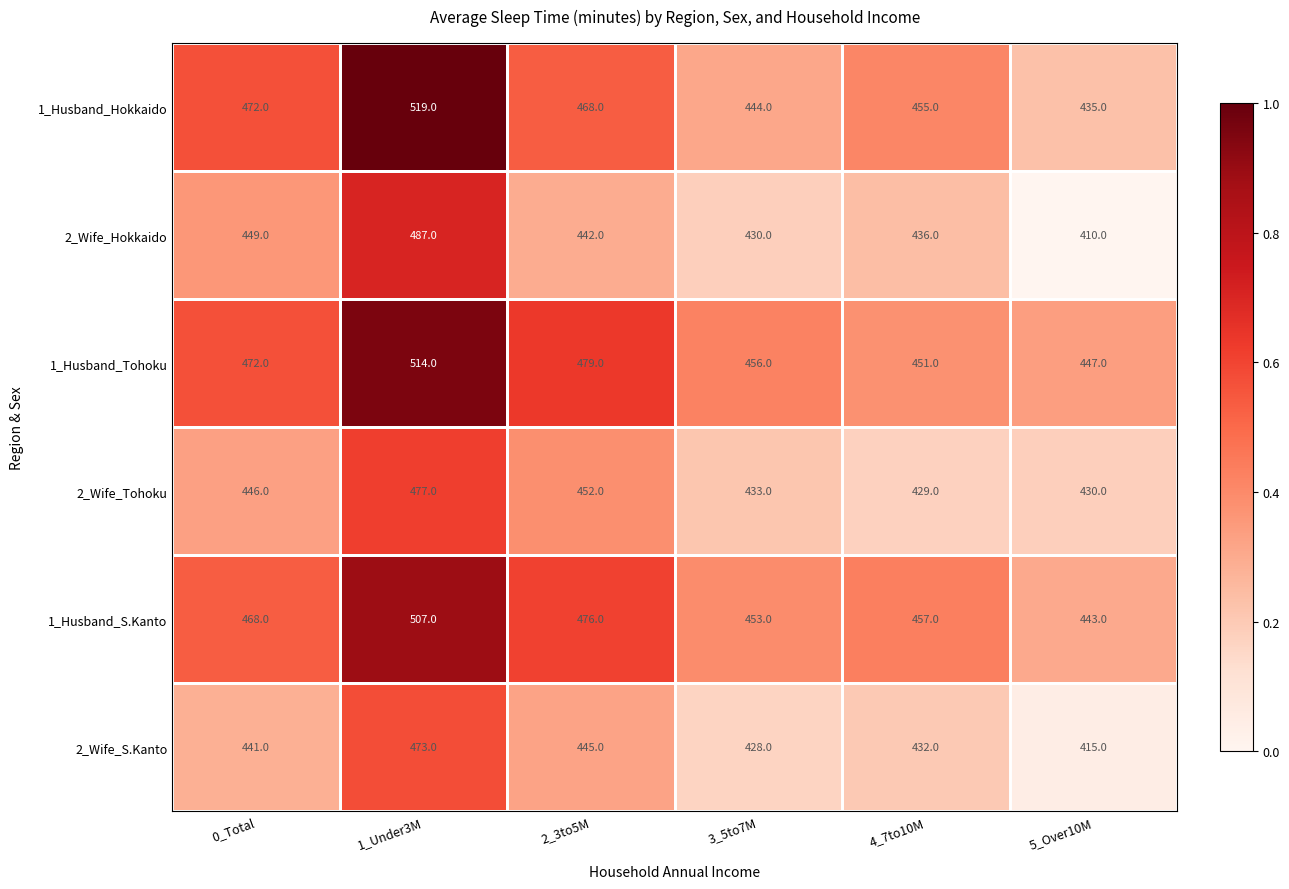

What is the sum of the 2_Wife_Tohoku values at 2_3to5M and 4_7to10M?

881